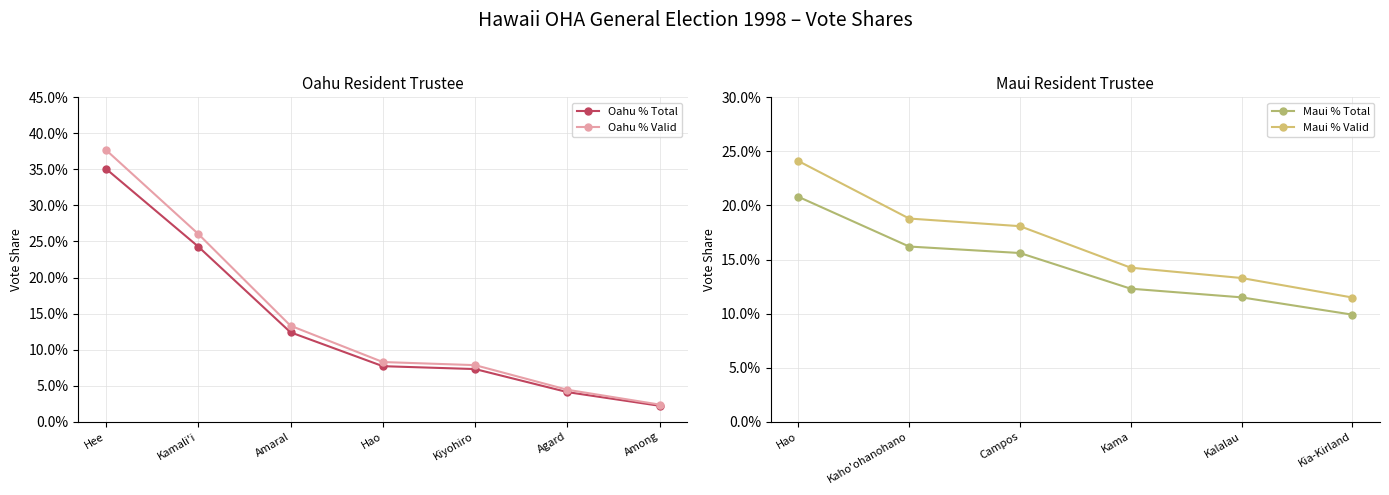

How many categories are shown in the chart?

7